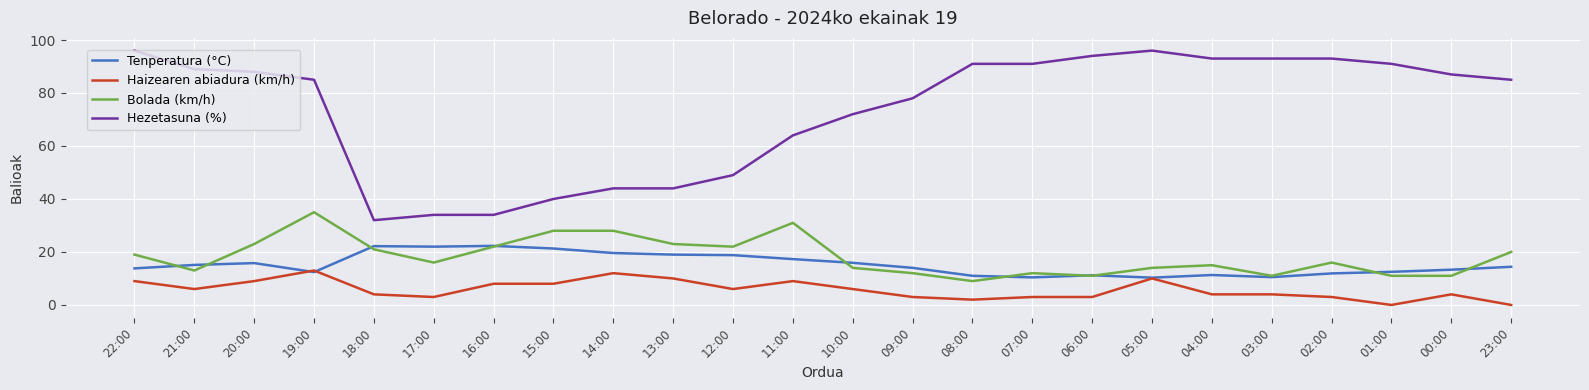

True or false: Hezetasuna (%) and Bolada (km/h) cross at least once.

False